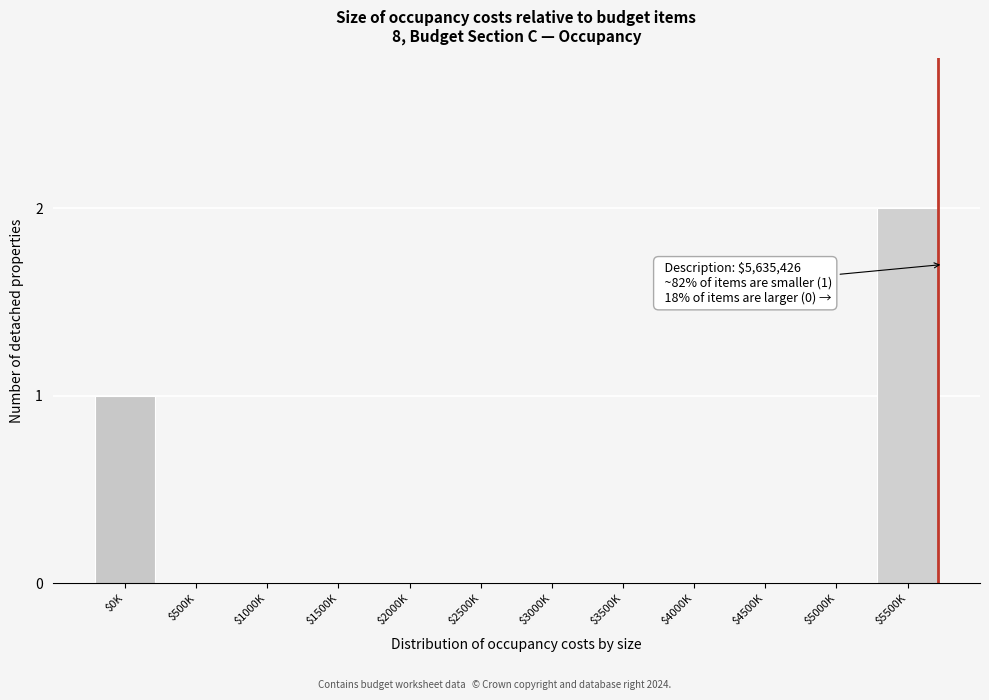

The value at $2500K is 0. True or false?

True